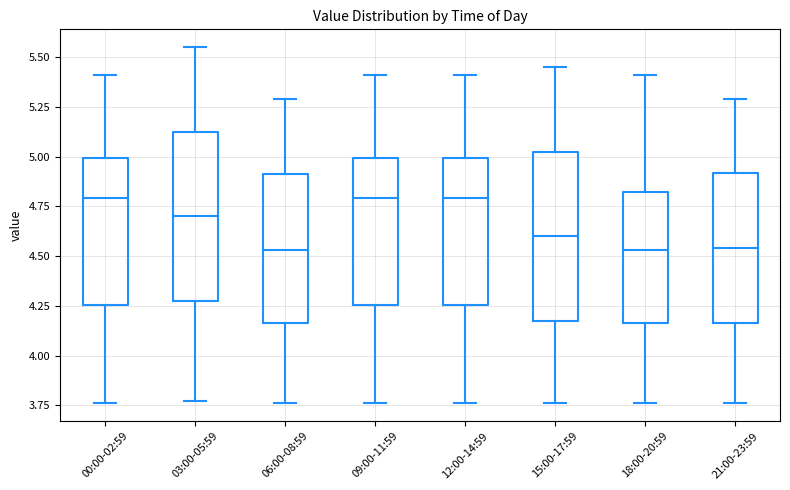

Reading left to right, read every box against the y-axis: the position of its median line, the range the box covers, and the ends of its whiskers. The values are not printed on the chart, so give them approximately, as read against the axis.

00:00-02:59: median 4.80, box 4.25 to 5.00, whiskers 3.75 to 5.40
03:00-05:59: median 4.70, box 4.30 to 5.15, whiskers 3.75 to 5.55
06:00-08:59: median 4.55, box 4.15 to 4.90, whiskers 3.75 to 5.30
09:00-11:59: median 4.80, box 4.25 to 5.00, whiskers 3.75 to 5.40
12:00-14:59: median 4.80, box 4.25 to 5.00, whiskers 3.75 to 5.40
15:00-17:59: median 4.60, box 4.20 to 5.05, whiskers 3.75 to 5.45
18:00-20:59: median 4.55, box 4.15 to 4.80, whiskers 3.75 to 5.40
21:00-23:59: median 4.55, box 4.15 to 4.90, whiskers 3.75 to 5.30